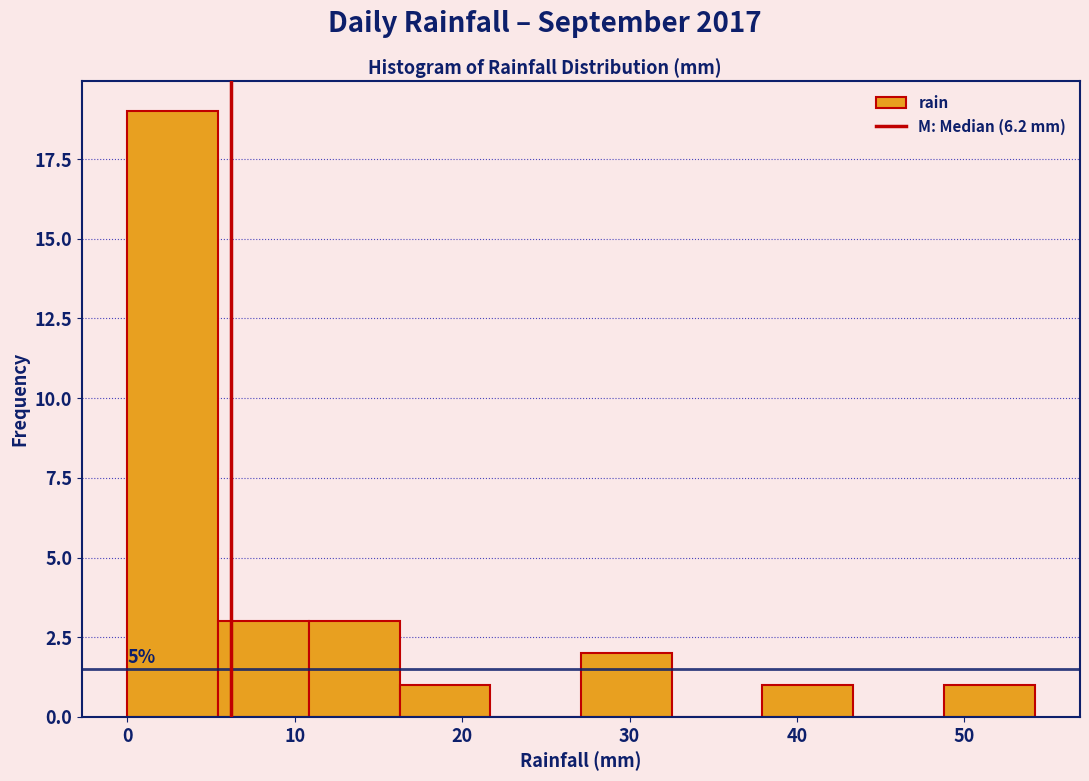

Which range on the x-axis has the tallest bar?

0 to 5